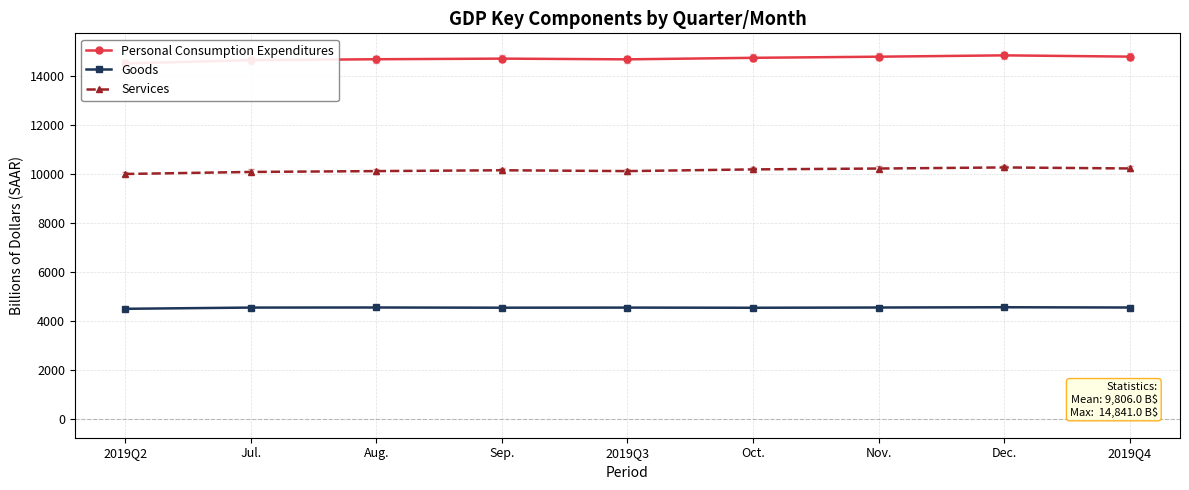

At which label does Services first exceed 10155?

Sep.